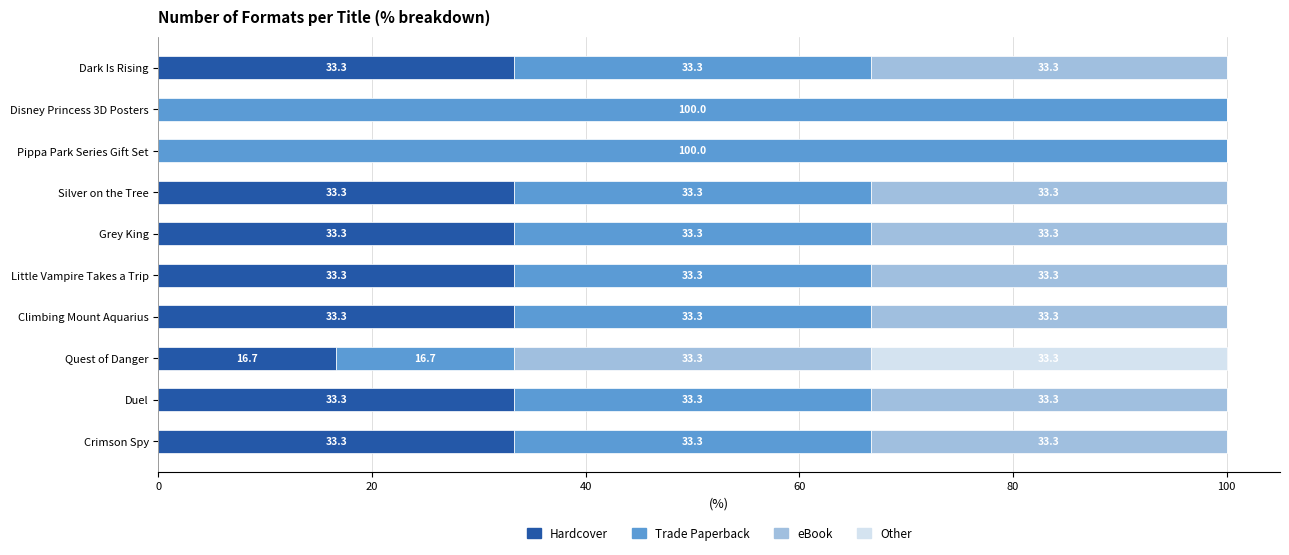

Is it true that Hardcover equals 33.3 at Crimson Spy?

True